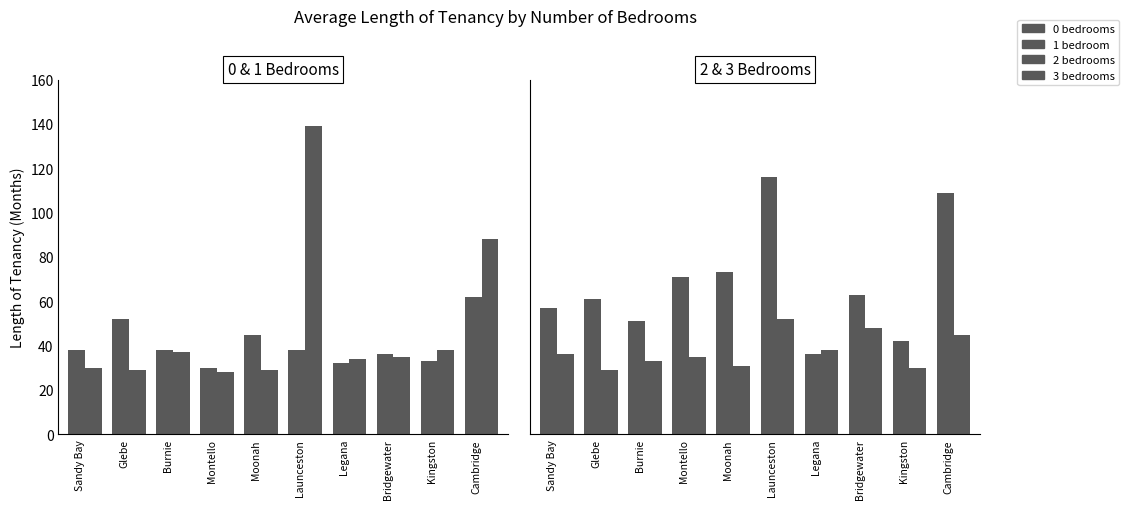

Where is 3 bedrooms nearest to the value 40?

Legana